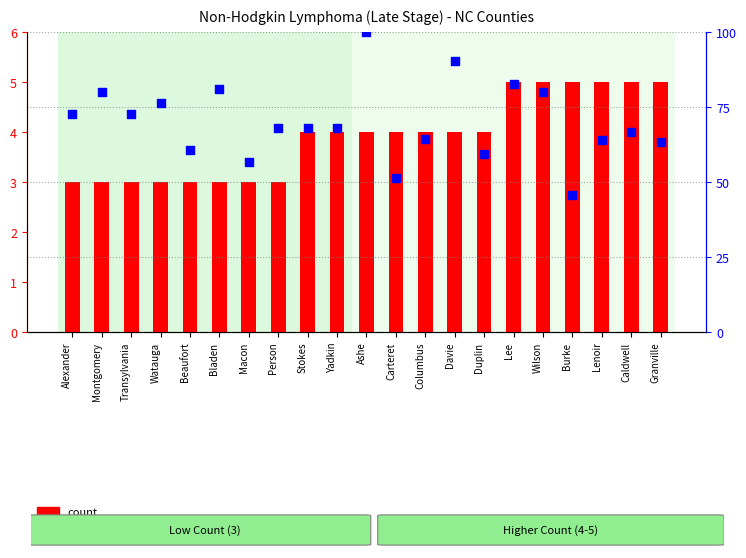

What is the total value across all series at Burke?

50.8